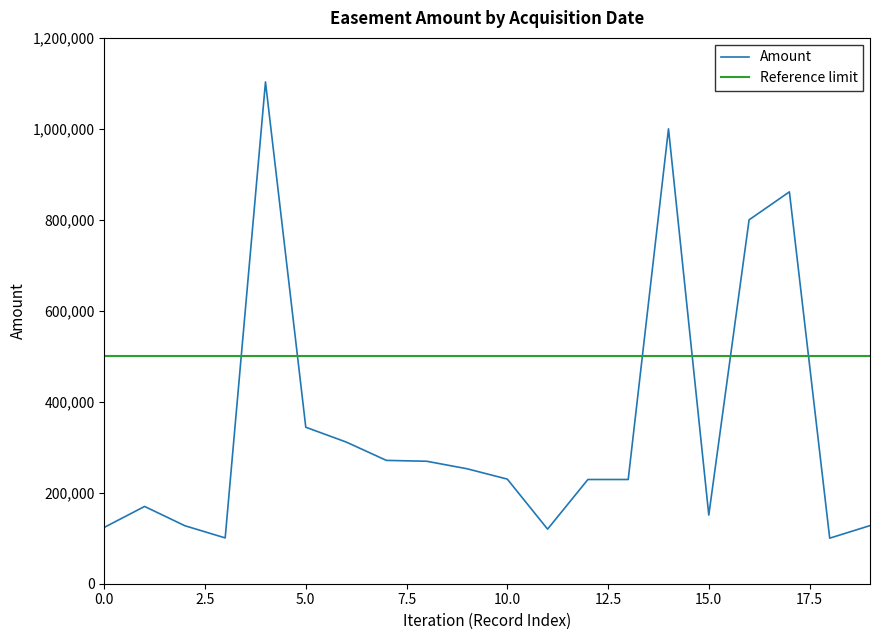

Is it true that the value at 2015-12-22 is 169635?

False